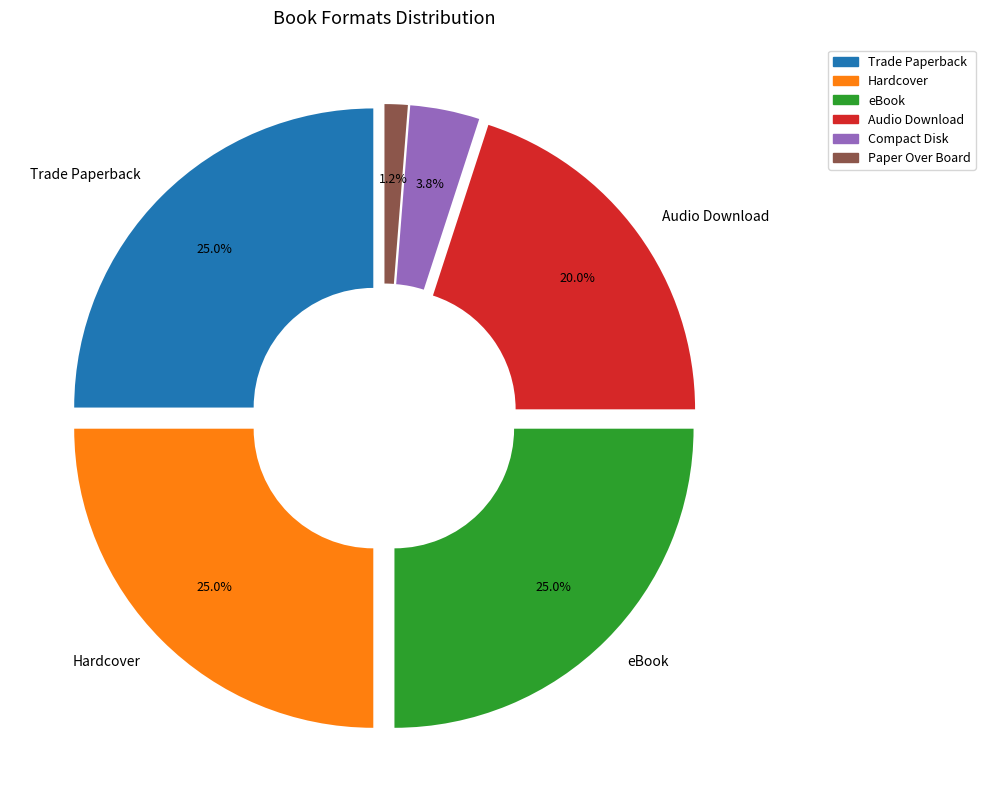

Is there any slice that represents more than half of the pie?

No